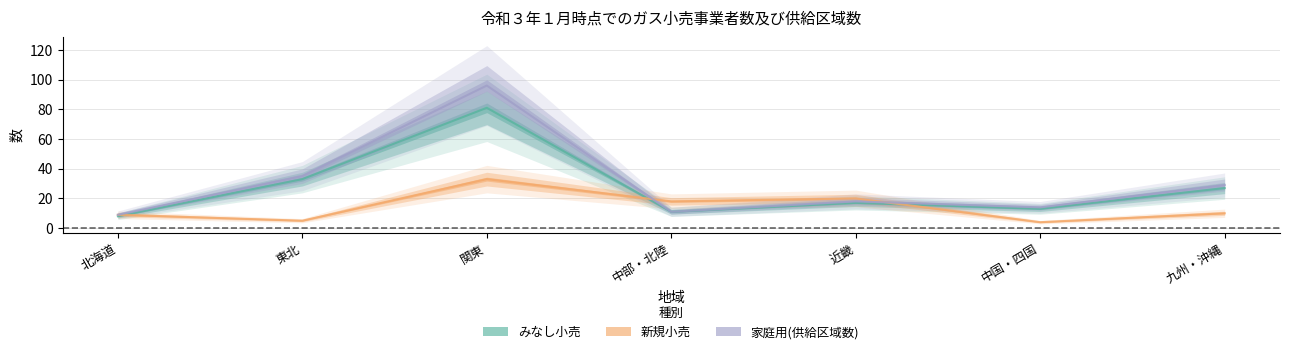

Read the 新規小売 value at 中部・北陸, to the nearest 5.

20